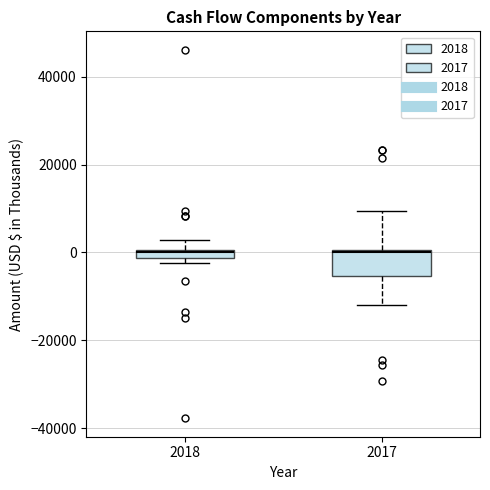

Where does the upper whisker of the box at x = 2017 end on the y-axis? The values are not printed on the chart, so give them approximately, as read against the axis.

10000